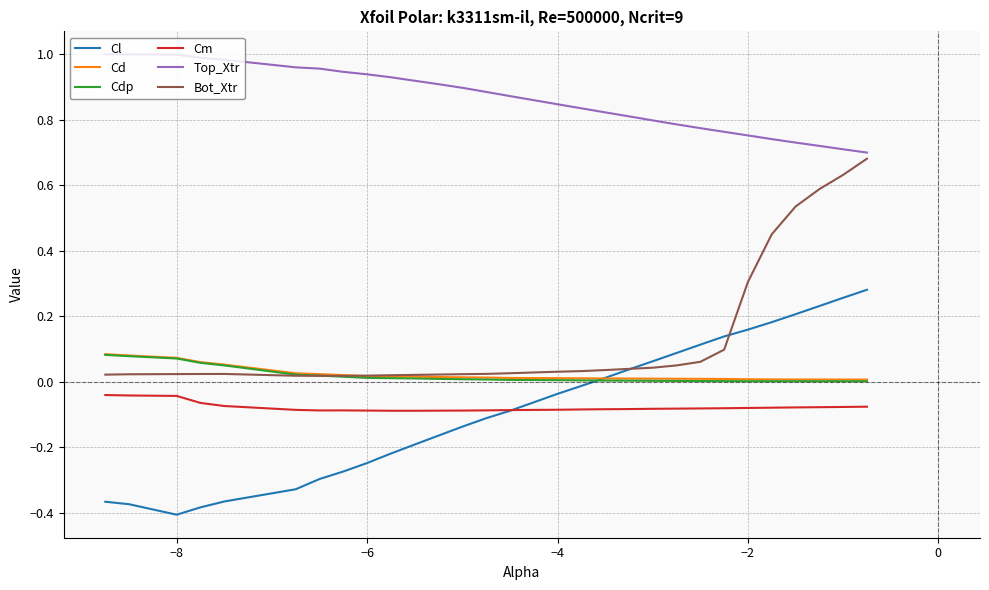

Which series has the largest total across all categories?

Top_Xtr